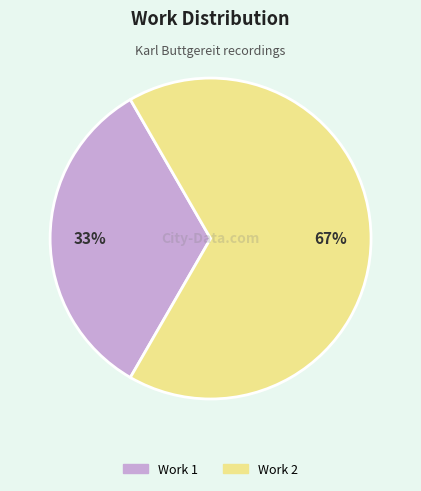

To the nearest percent, what is the combined percentage of Work 2 and Work 1?

100%